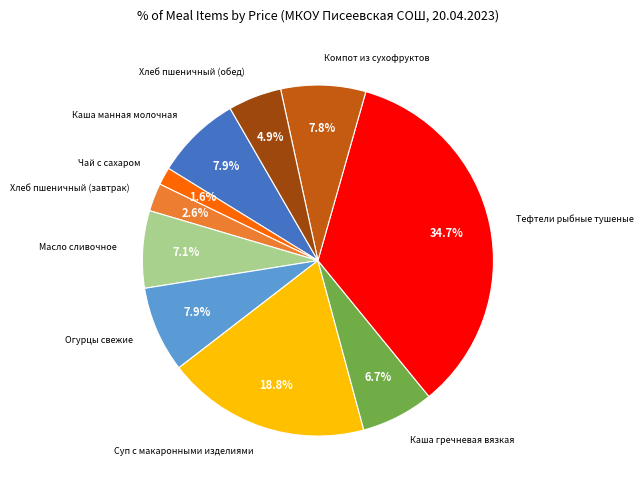

Is there a majority slice in this chart?

No